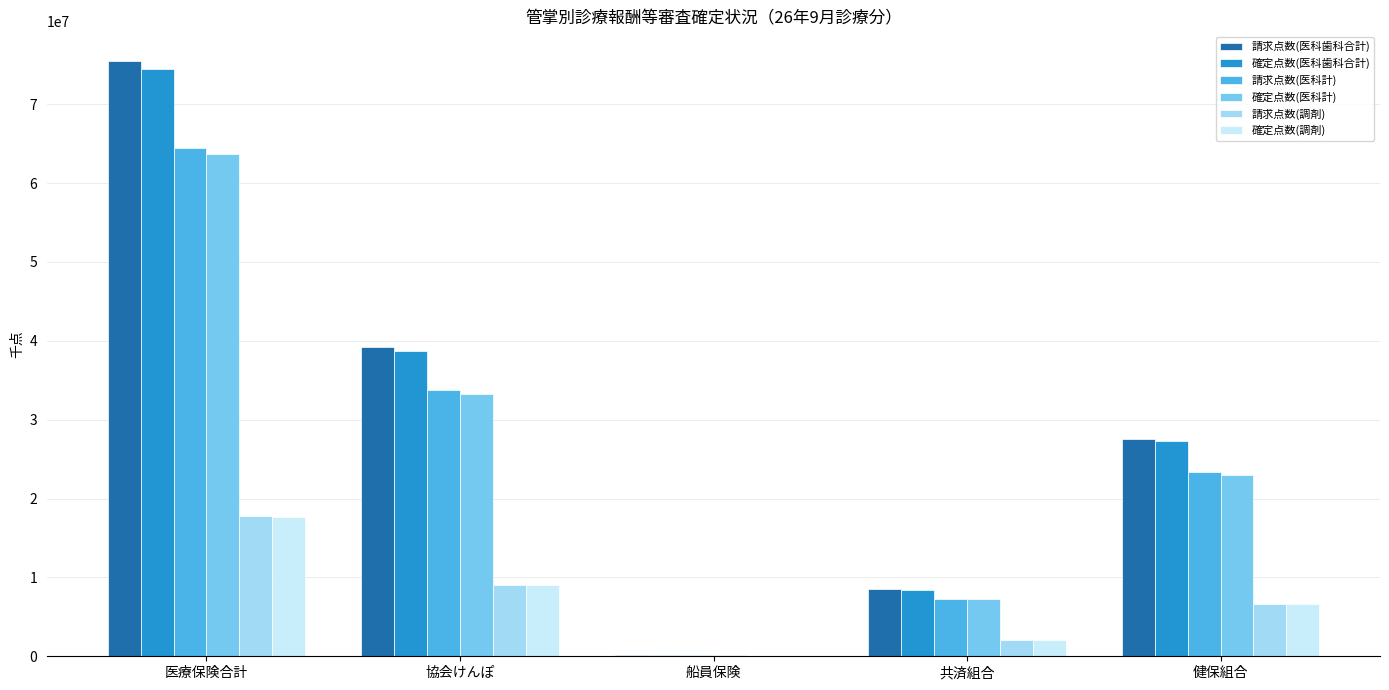

Is the value of 確定点数(医科歯科合計) at 共済組合 greater than the value of 請求点数(調剤) at 健保組合?

Yes